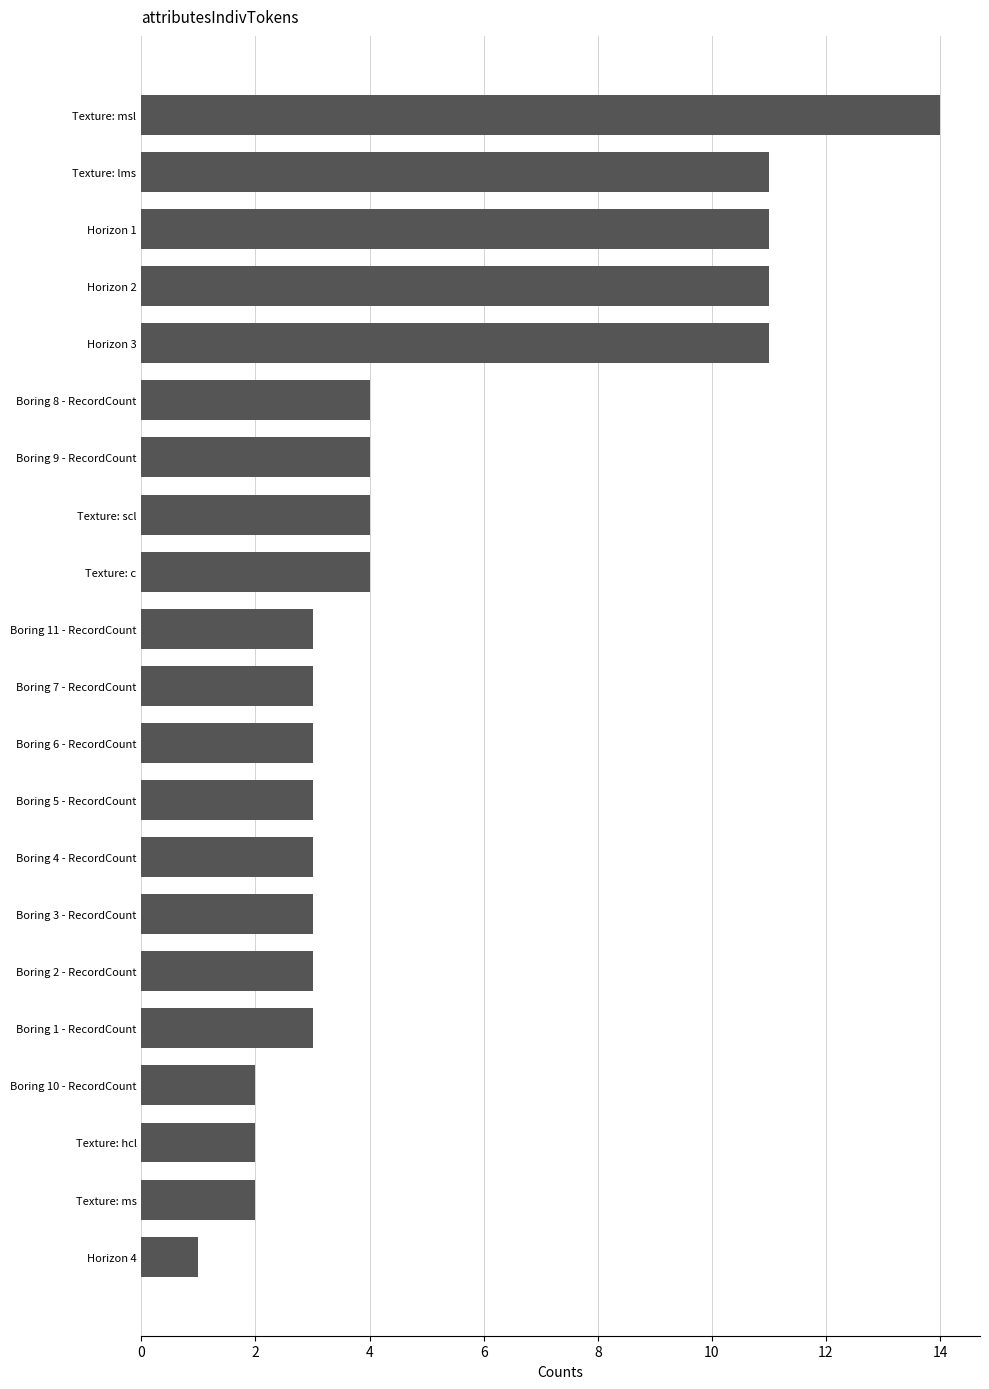

What is the average value?

5